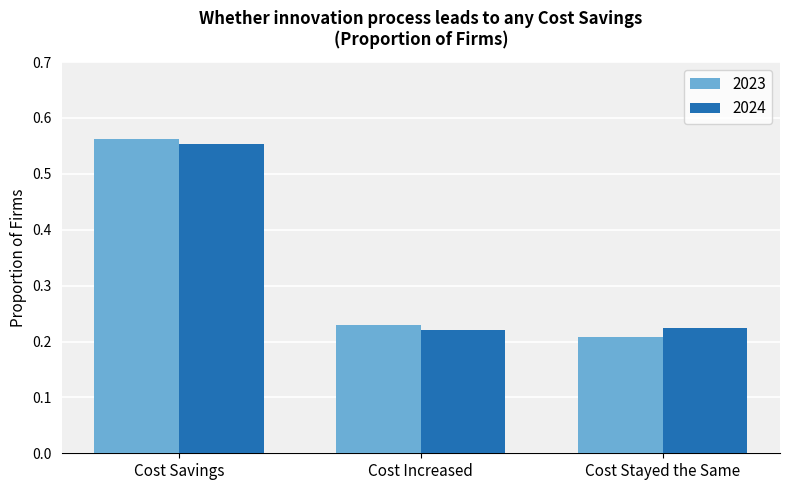

Is the value of 2023 at Cost Stayed the Same greater than the value of 2024 at Cost Stayed the Same?

No